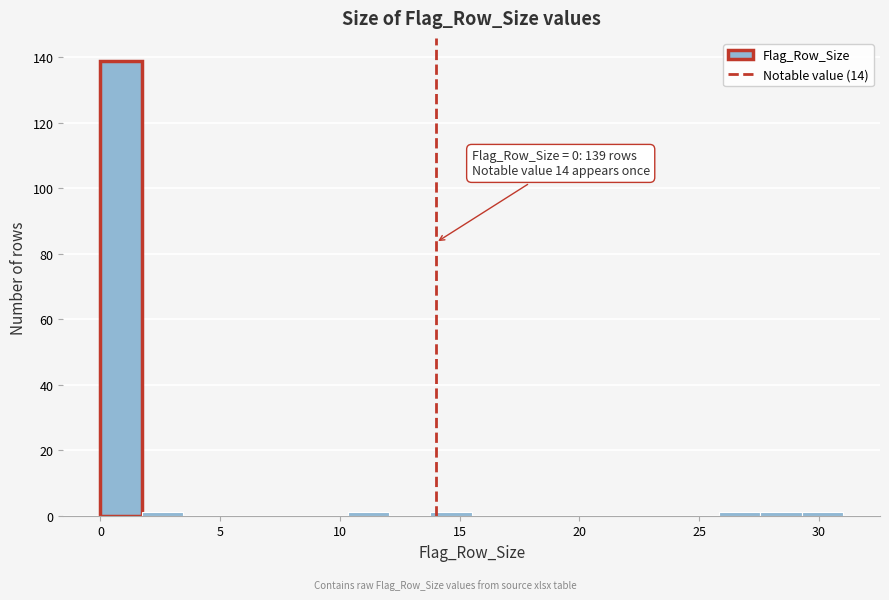

Read against the x-axis, roughly where is the centre of the tallest bar?

1.0